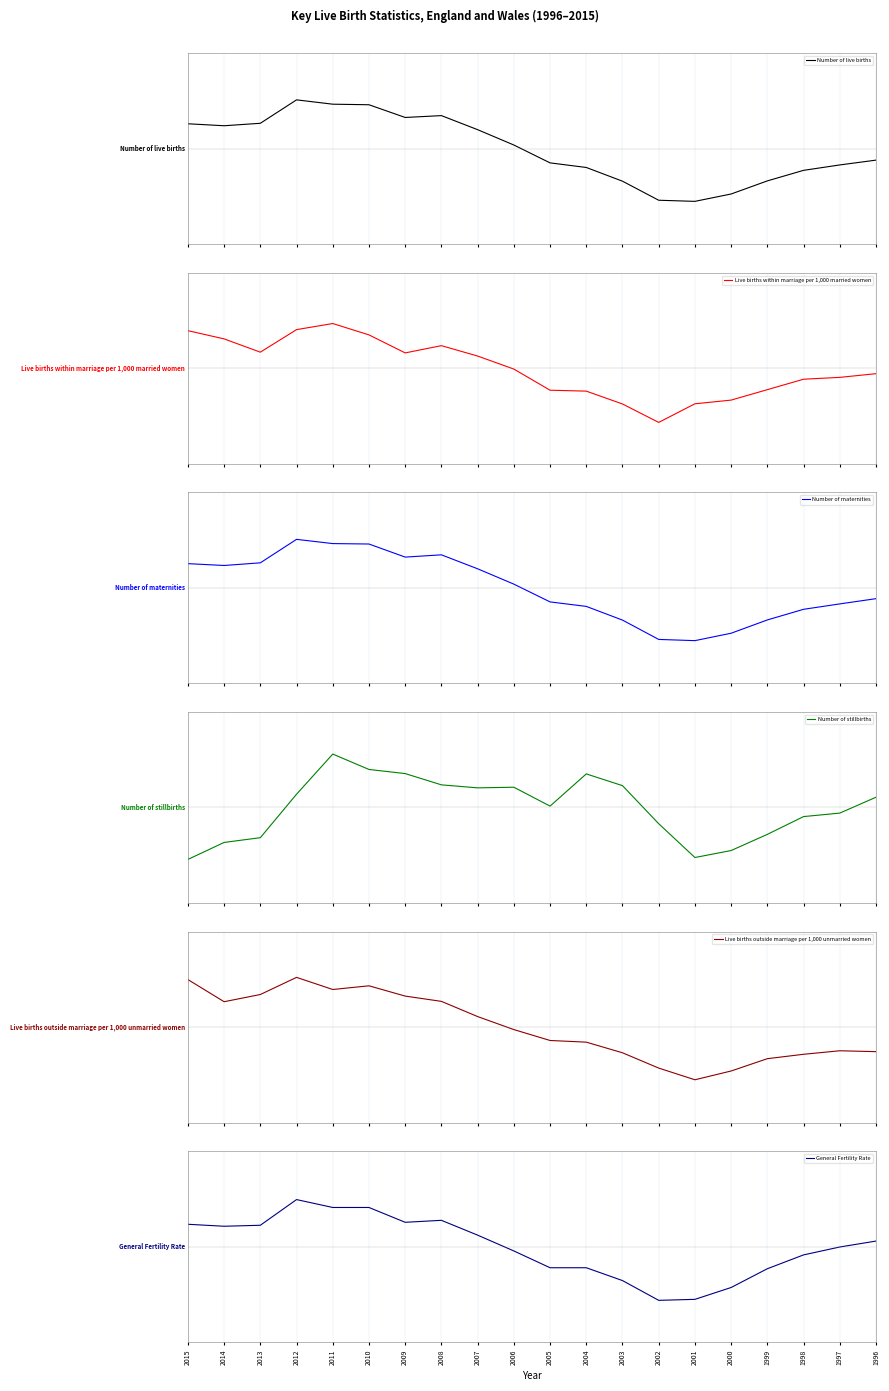

How many data points in Live births outside marriage per 1,000 unmarried women are above 0?

9